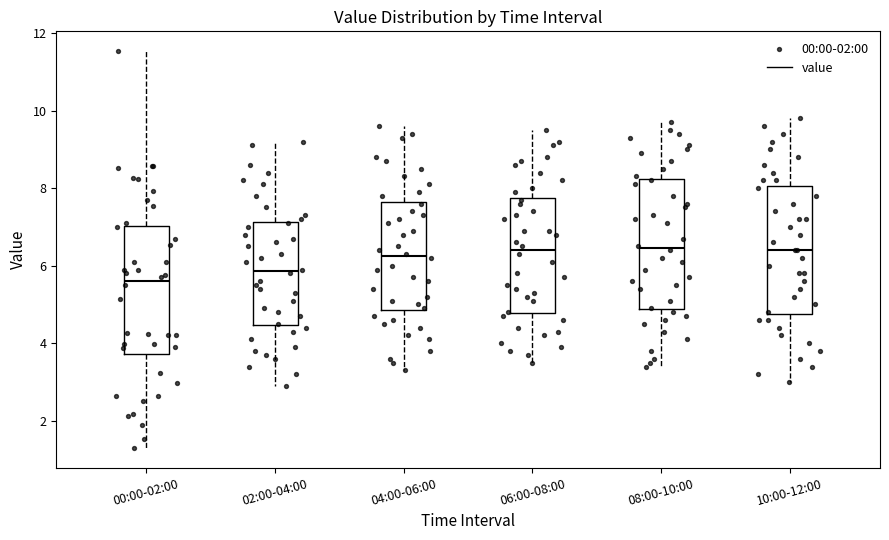

Reading left to right, read every box against the y-axis: the position of its median line, the range the box covers, and the ends of its whiskers. The values are not printed on the chart, so give them approximately, as read against the axis.

00:00-02:00: median 5.6, box 3.8 to 7.0, whiskers 1.4 to 11.6
02:00-04:00: median 5.8, box 4.4 to 7.2, whiskers 3.0 to 9.2
04:00-06:00: median 6.2, box 4.8 to 7.6, whiskers 3.4 to 9.6
06:00-08:00: median 6.4, box 4.8 to 7.8, whiskers 3.6 to 9.6
08:00-10:00: median 6.4, box 4.8 to 8.2, whiskers 3.4 to 9.8
10:00-12:00: median 6.4, box 4.8 to 8.0, whiskers 3.0 to 9.8